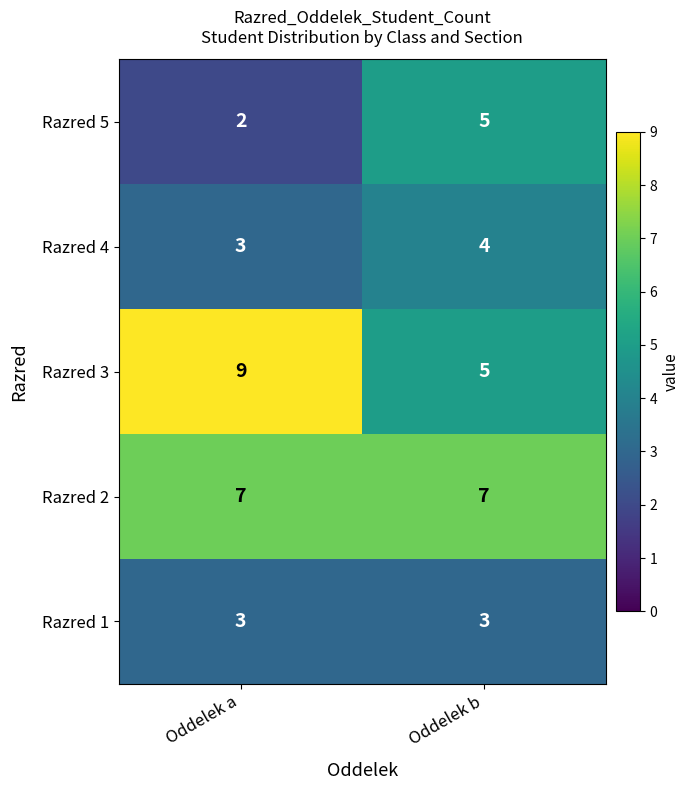

The value of Razred 5 at Oddelek b is 5. True or false?

True